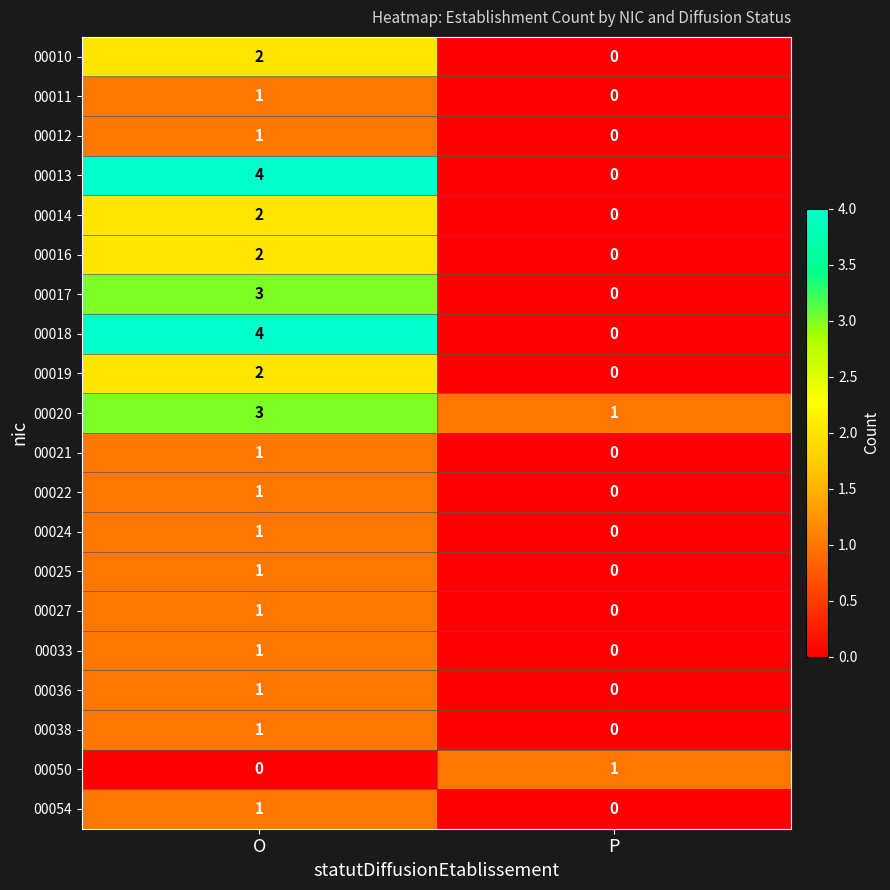

Which category has the highest value across all series?

O